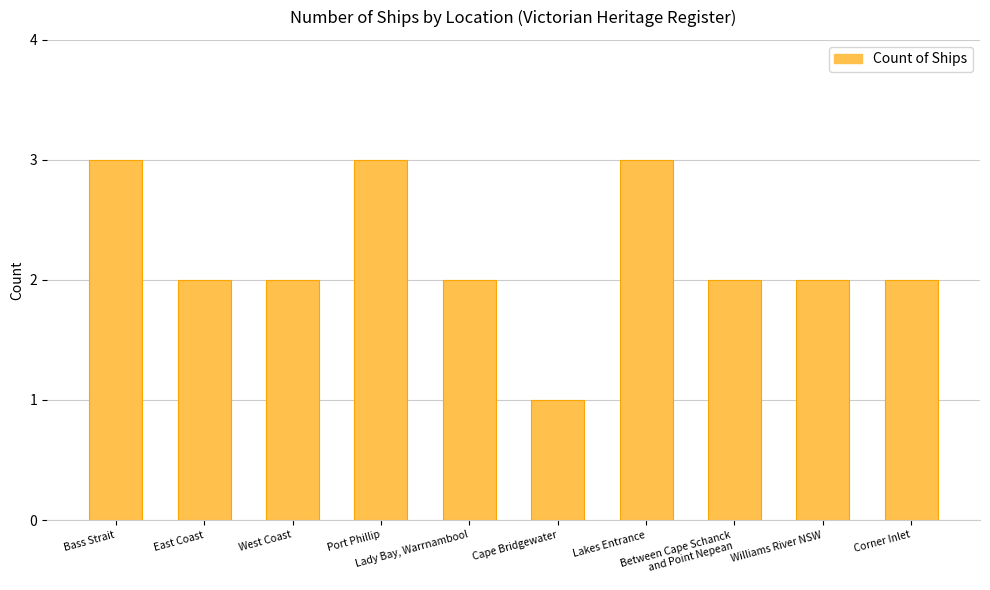

At which label does the data first exceed 2?

Bass Strait